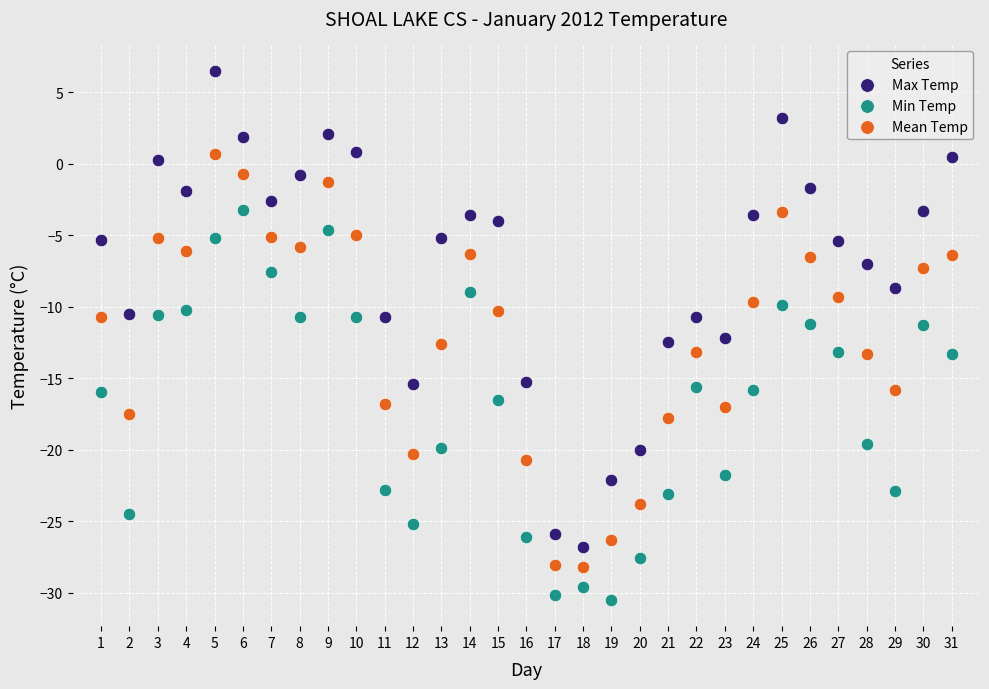

What are all the series names shown in the legend?

Max Temp, Min Temp, Mean Temp